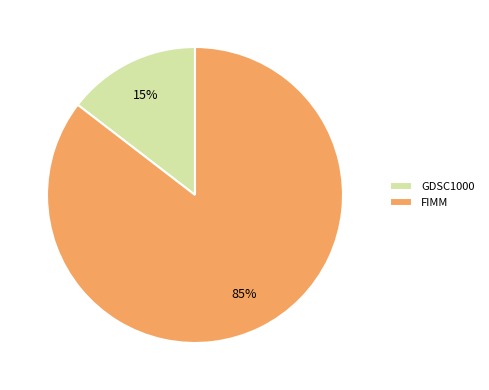

Rank the categories by value from highest to lowest.

FIMM, GDSC1000